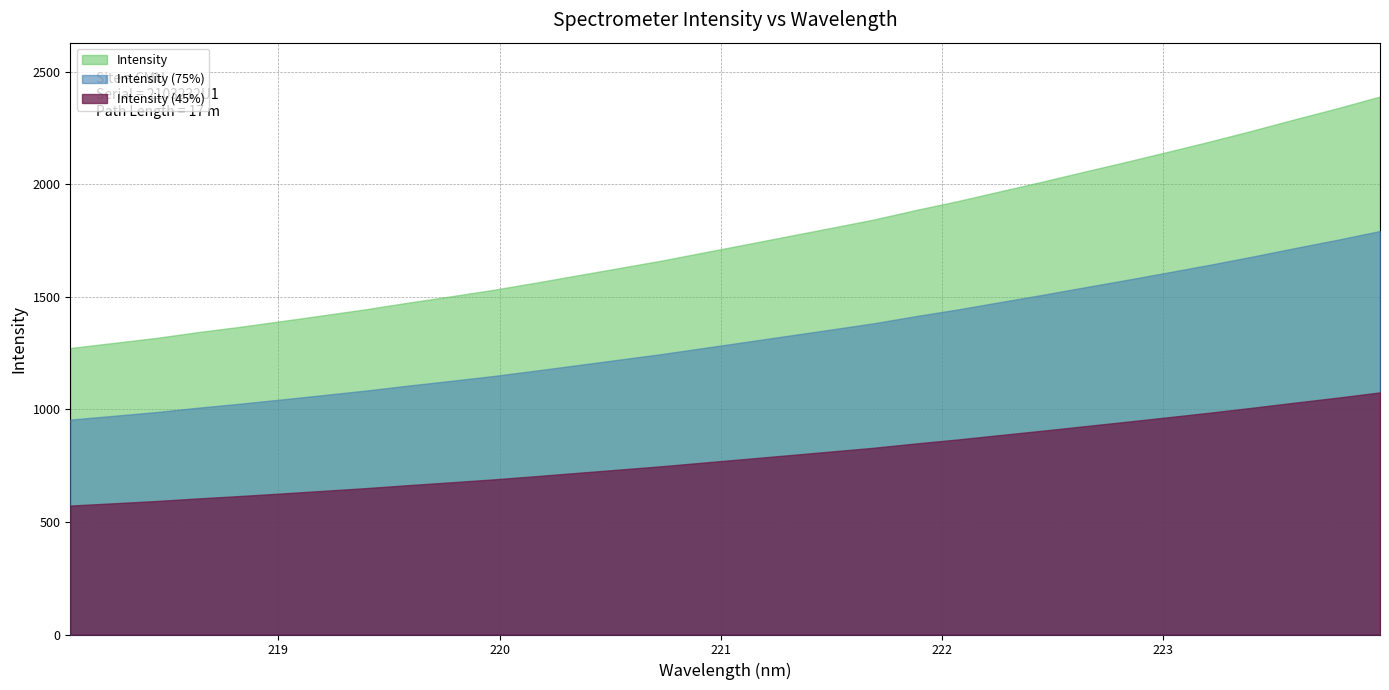

Does the chart display data point markers on the line(s)?

No